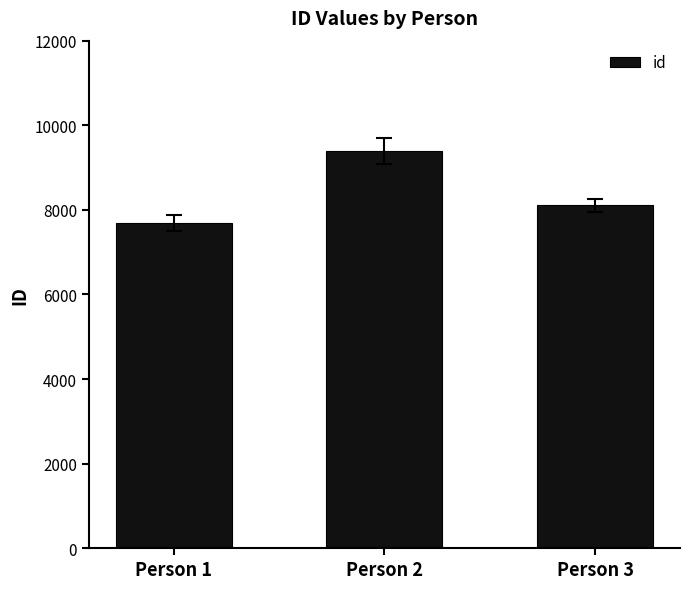

How many data points does each series have?

3